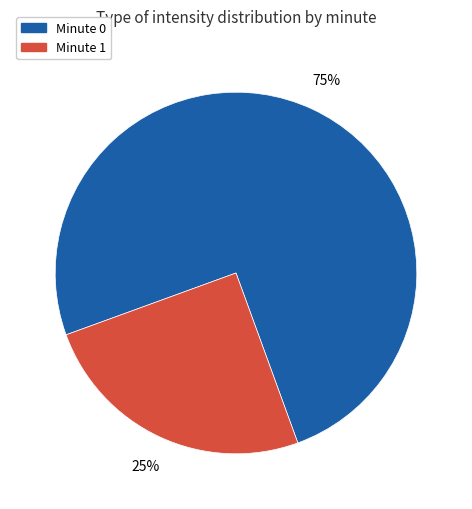

Is there any slice that represents more than half of the pie?

Yes